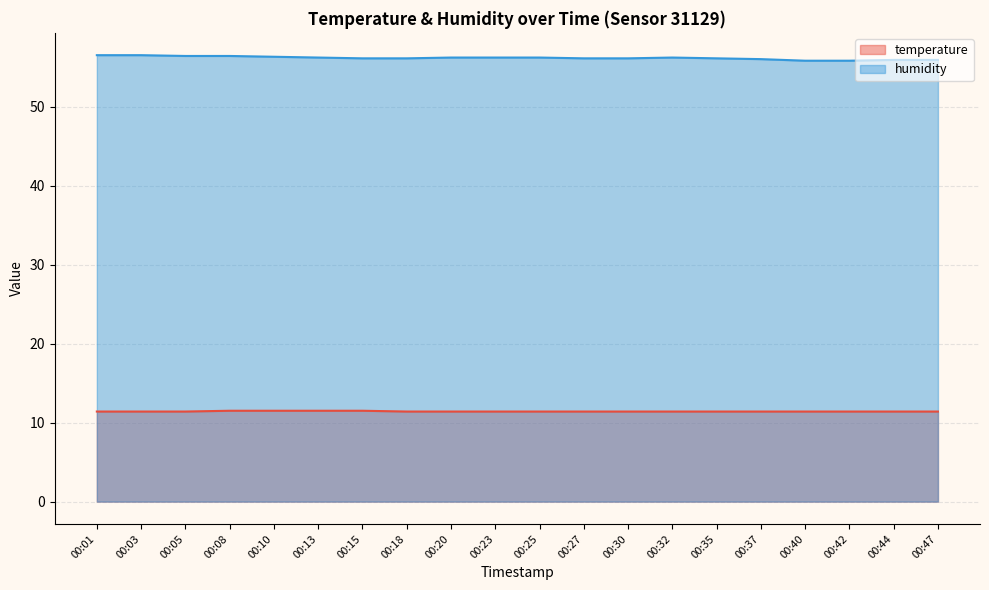

True or false: temperature and humidity cross at least once.

False